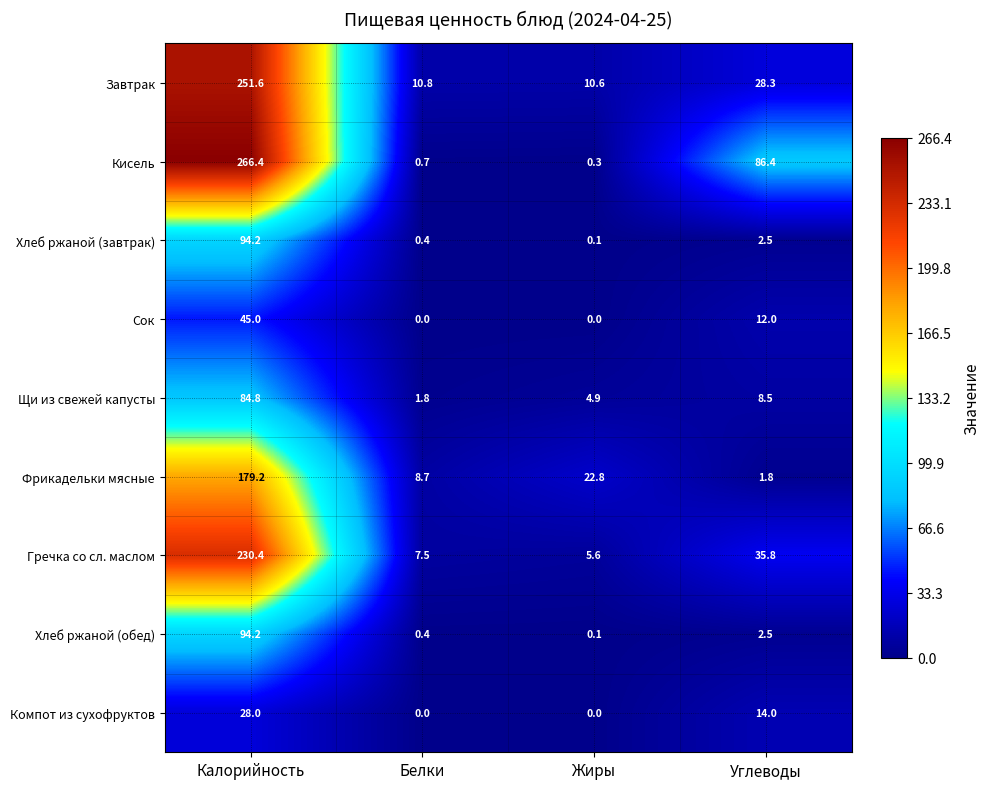

The Кисель series shows 0.3 at Жиры. True or false?

True